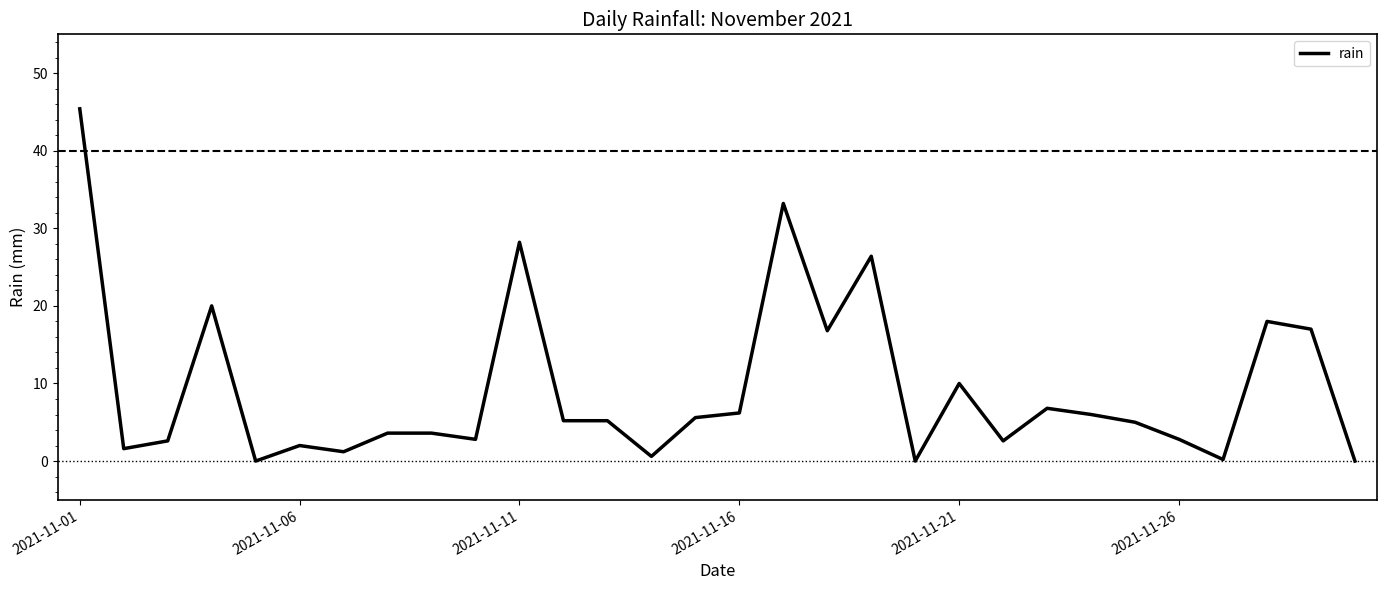

What is the difference between the maximum and minimum values?

45.4